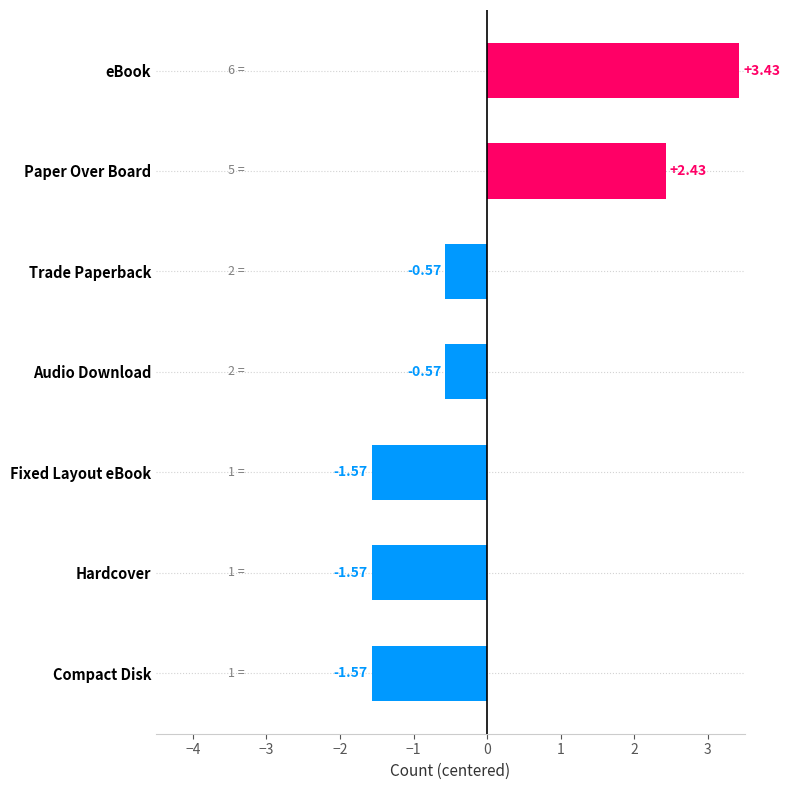

What is the label of the 1st bar from the bottom?

Compact Disk